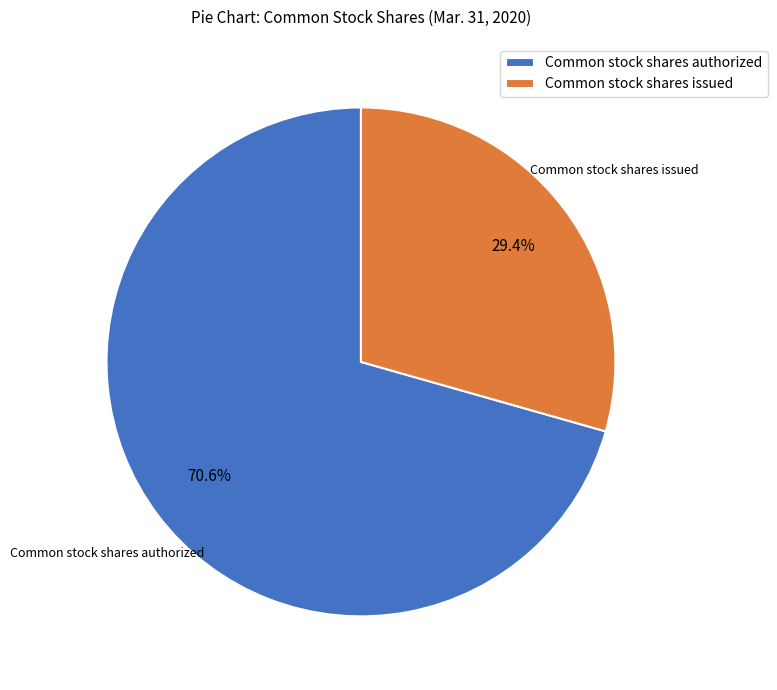

Count the number of slices in the pie.

2